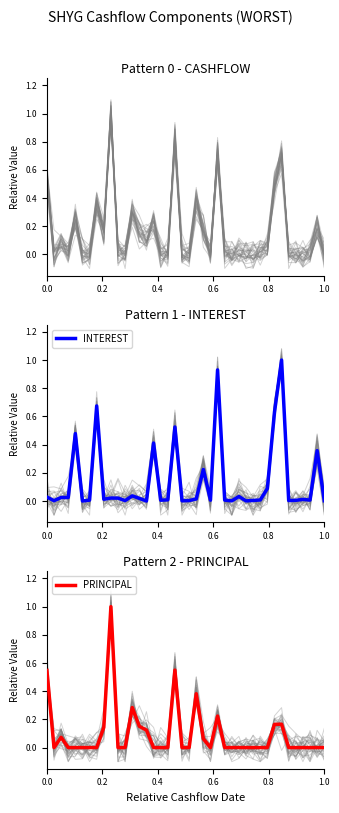

At how many categories does at least one series exceed 0?

40